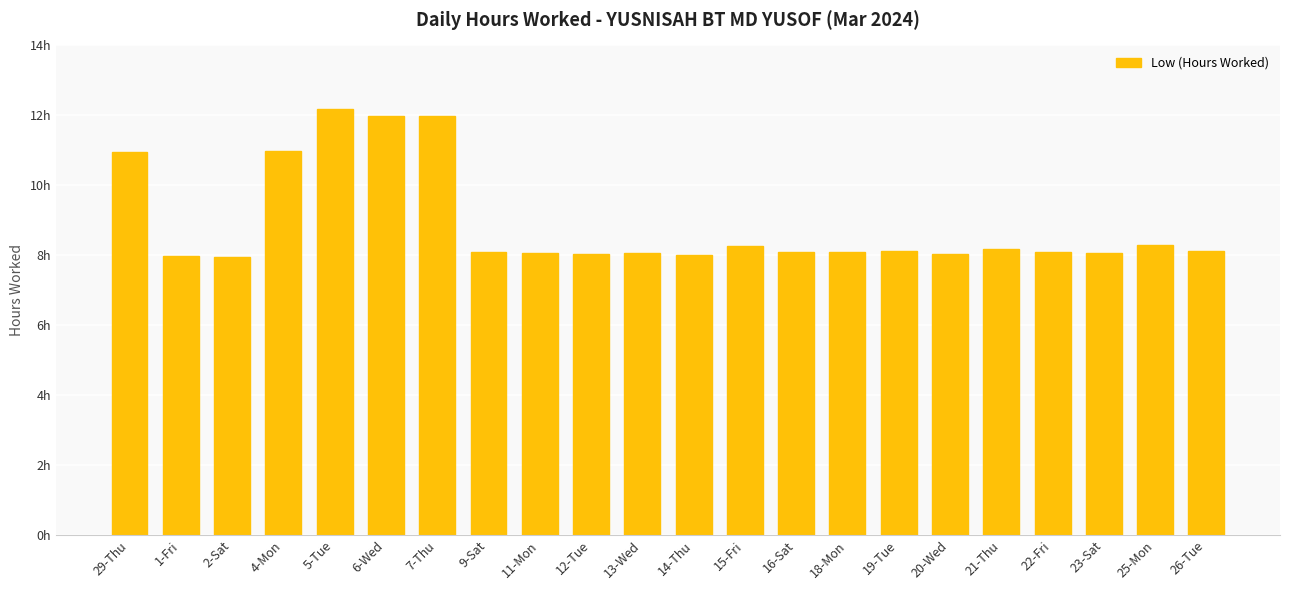

Where is the data nearest to the value 10?

29-Thu